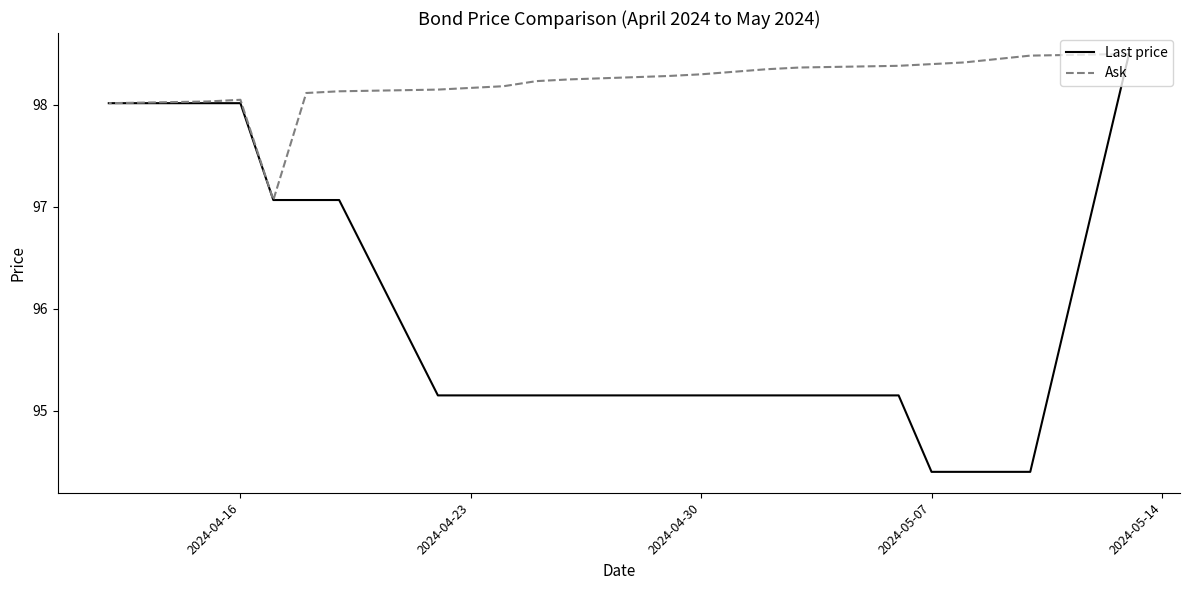

Is the value of Ask at 10 greater than the value of Last price at 18?

Yes